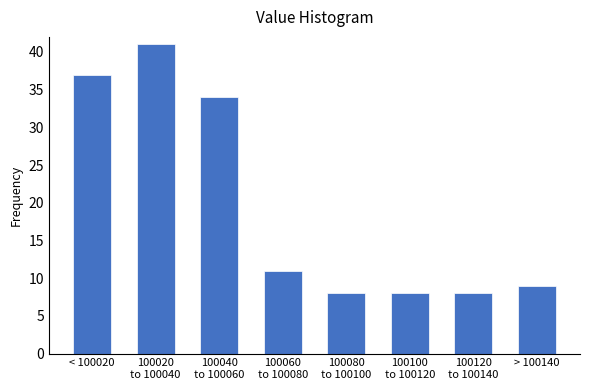

Reading left to right, extract all data points from this chart.

37	41	34	11	8	8	8	9